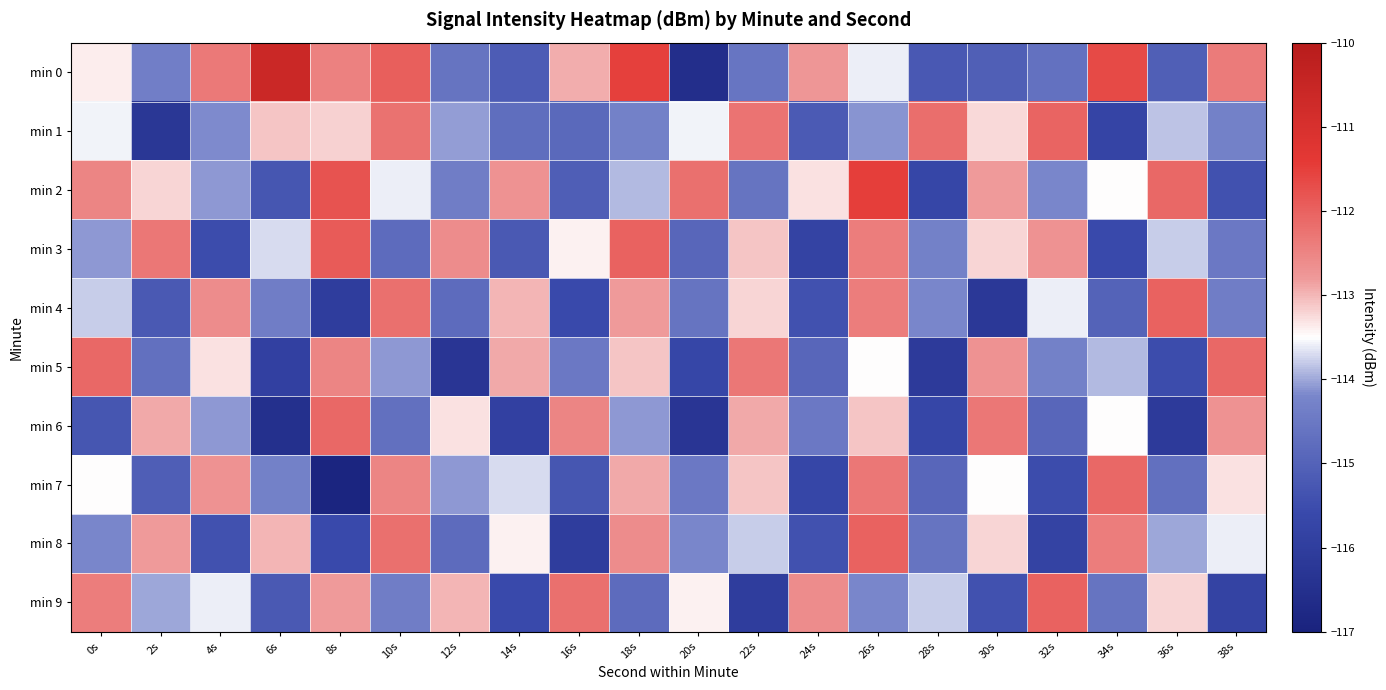

List the series in order of their peak value, highest first.

min 0, min 2, min 3, min 4, min 8, min 9, min 1, min 5, min 6, min 7